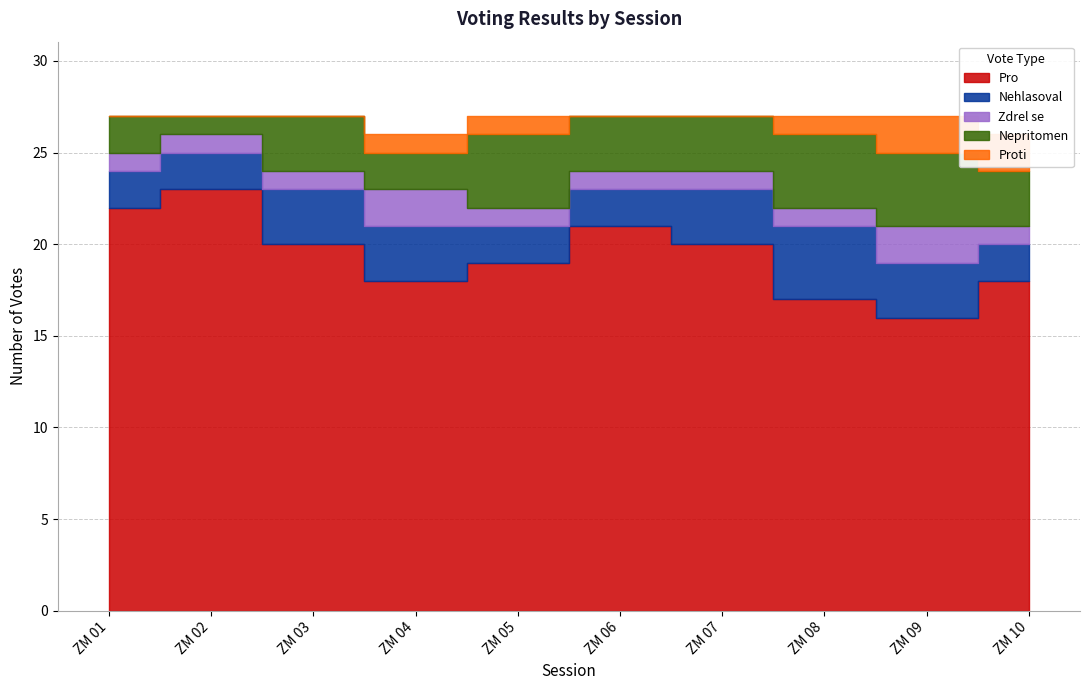

Which category has the lowest value across all series?

ZM 01